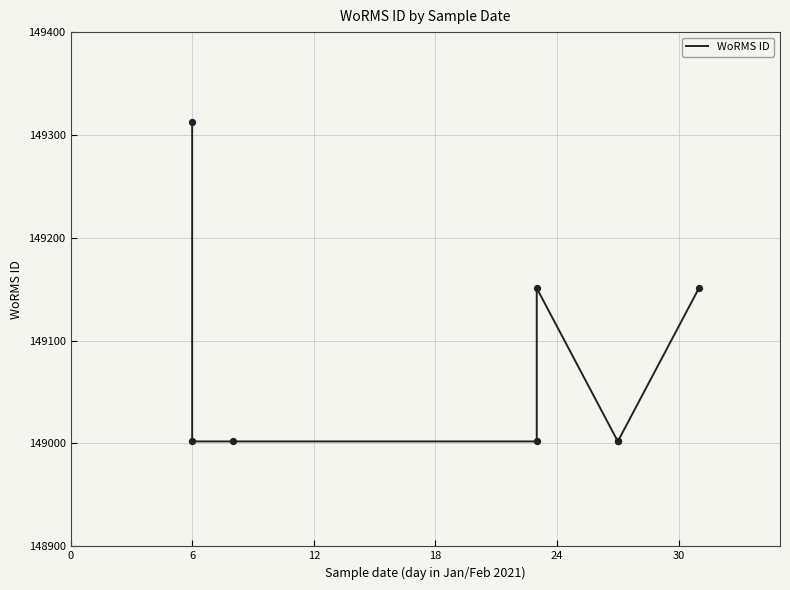

Approximately how many times larger is the value at 24 compared to 12?

1.0